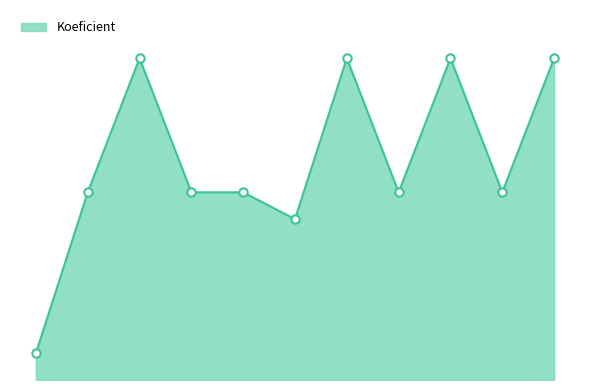

Does the chart have visible grid lines?

No